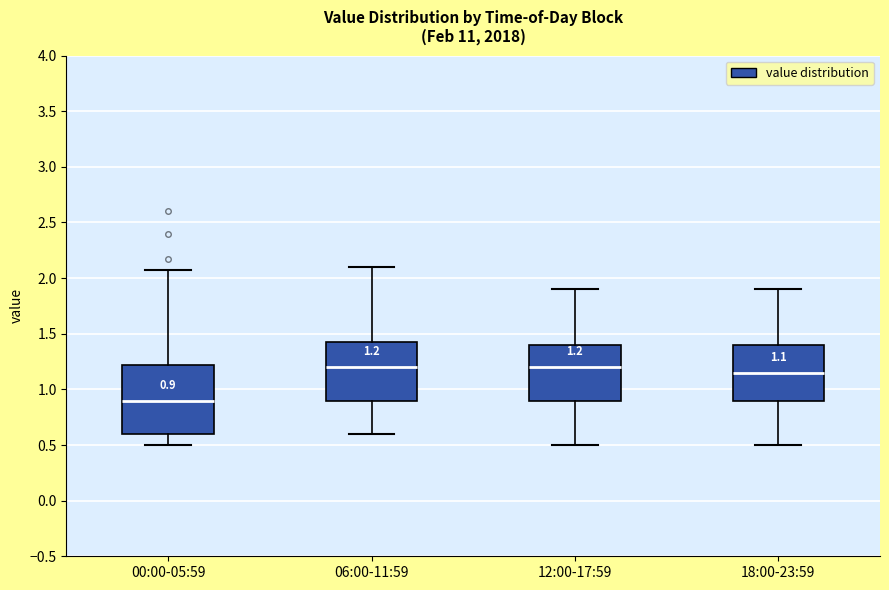

Which box is the tallest, from its lower edge to its upper edge?

00:00-05:59